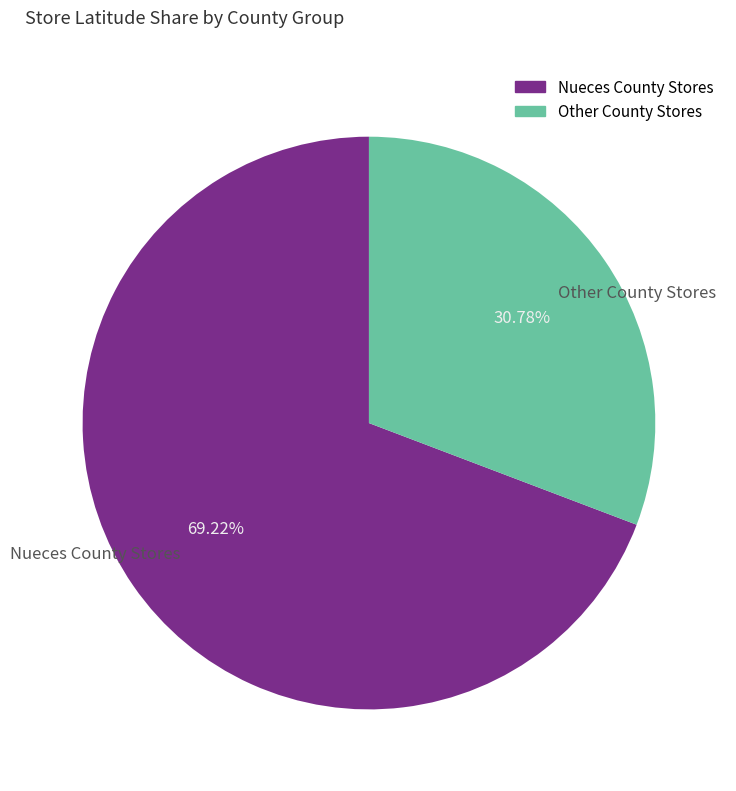

Count the number of slices in the pie.

2